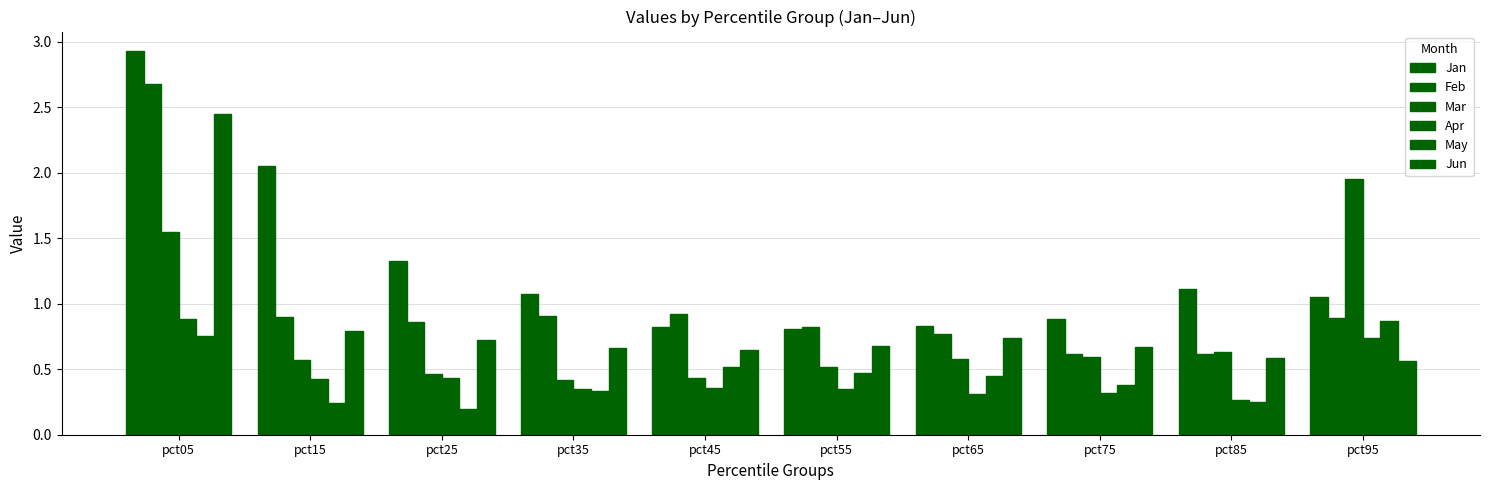

Where is Apr nearest to the value 0?

pct85